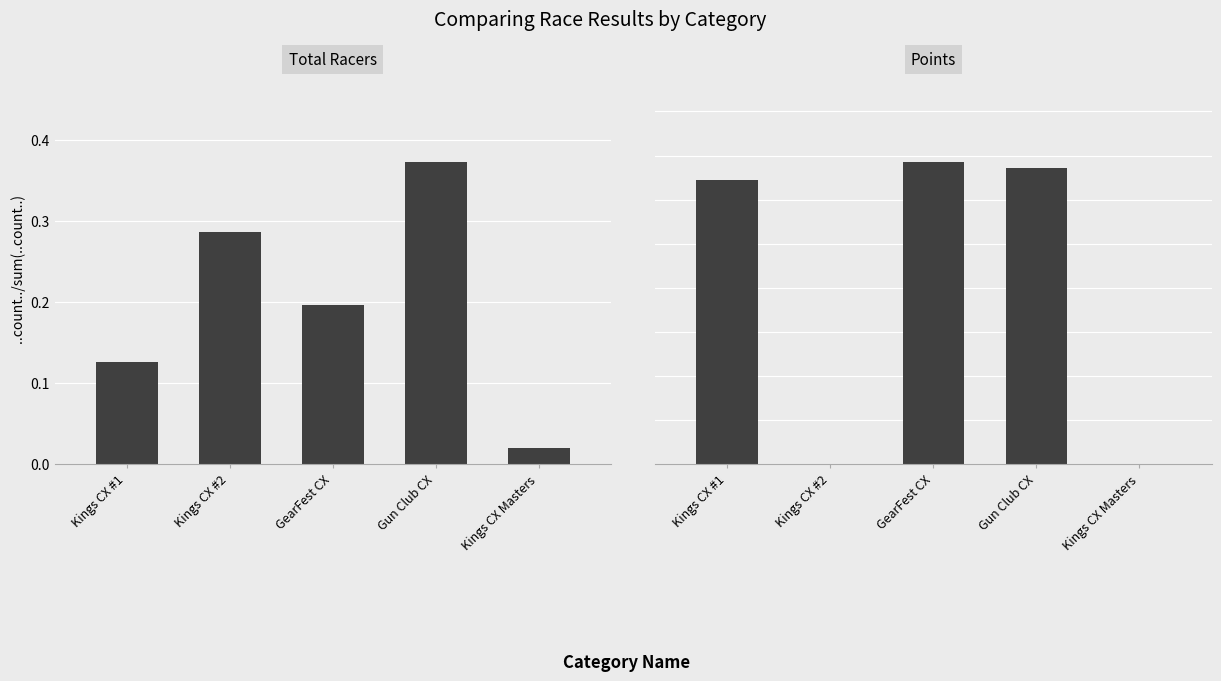

What is the difference between the second highest and second lowest values in the Points series?

0.3